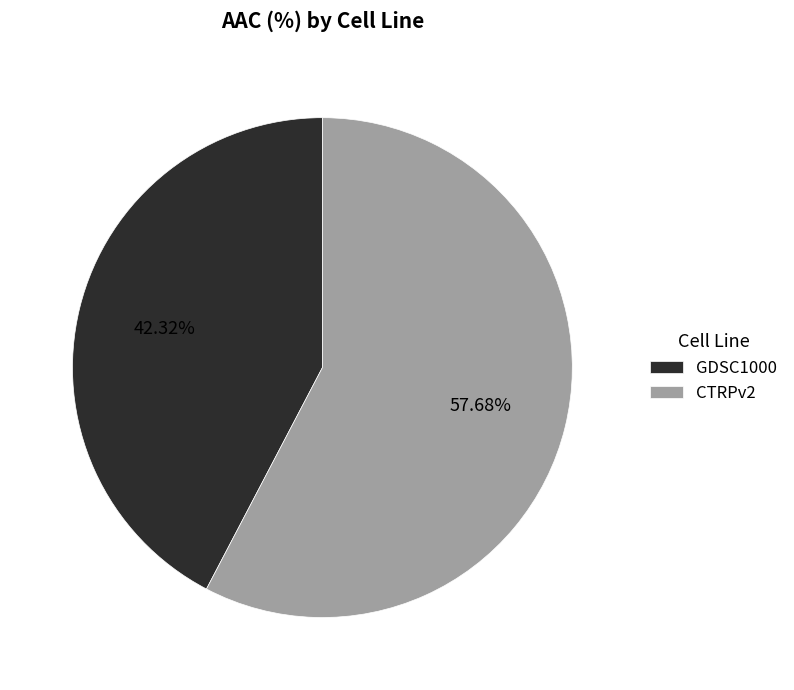

What is the largest slice in the pie chart?

CTRPv2